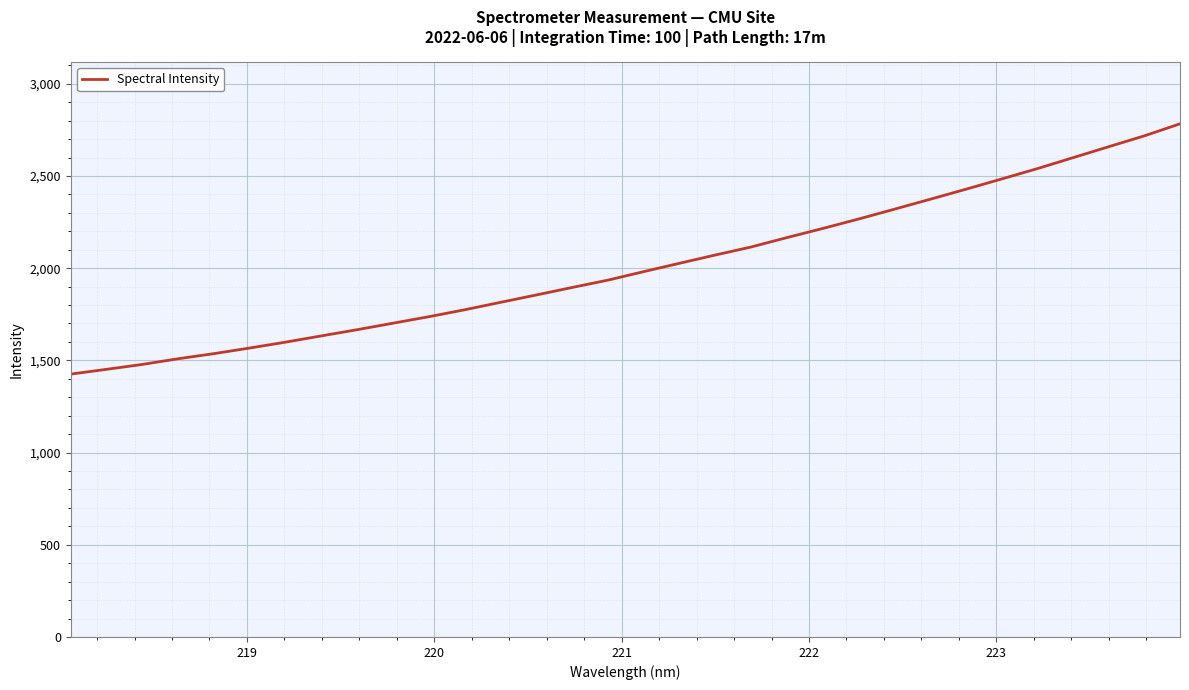

What is the greatest value displayed?

2782.8